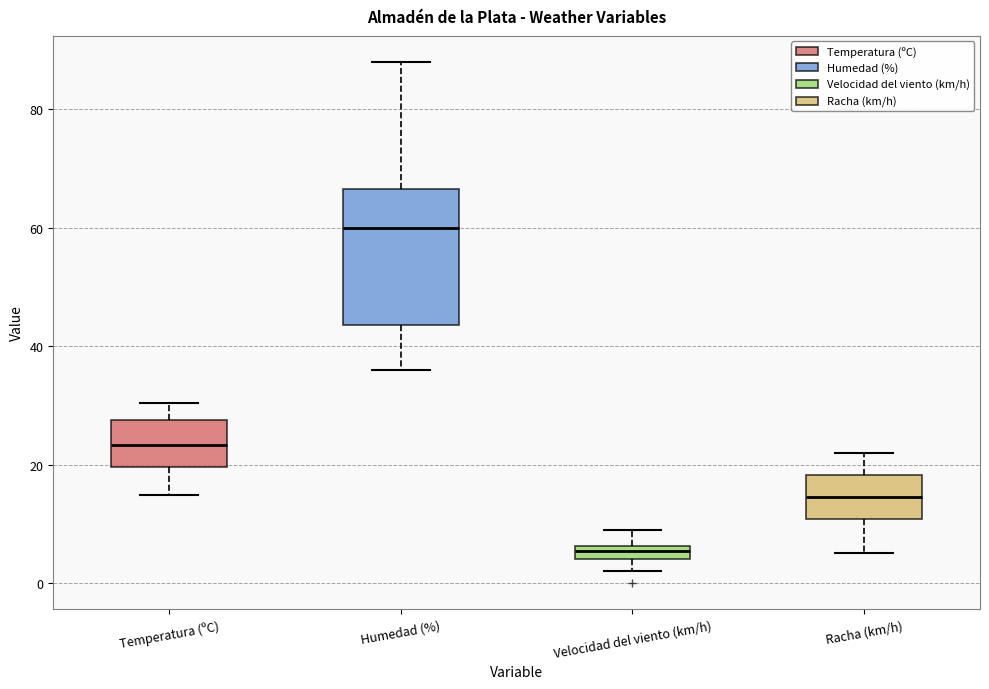

Which box has the lowest median line?

Velocidad del viento (km/h)